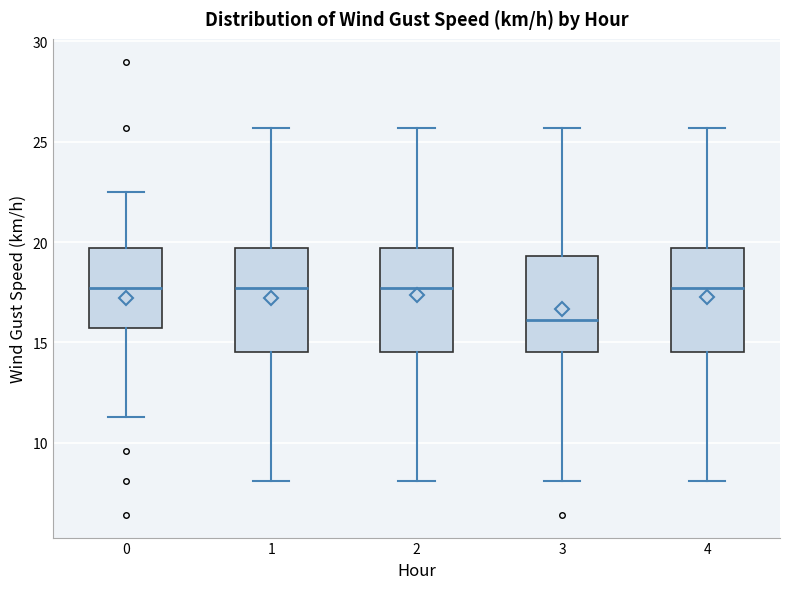

Reading left to right, transcribe this box plot: for each box, give where its median line is, the range the box spans, and where its two whiskers end, as read against the y-axis. The values are not printed on the chart, so give them approximately, as read against the axis.

0: median 17.5, box 15.5 to 19.5, whiskers 11.5 to 22.5
1: median 17.5, box 14.5 to 19.5, whiskers 8.0 to 25.5
2: median 17.5, box 14.5 to 19.5, whiskers 8.0 to 25.5
3: median 16.0, box 14.5 to 19.5, whiskers 8.0 to 25.5
4: median 17.5, box 14.5 to 19.5, whiskers 8.0 to 25.5